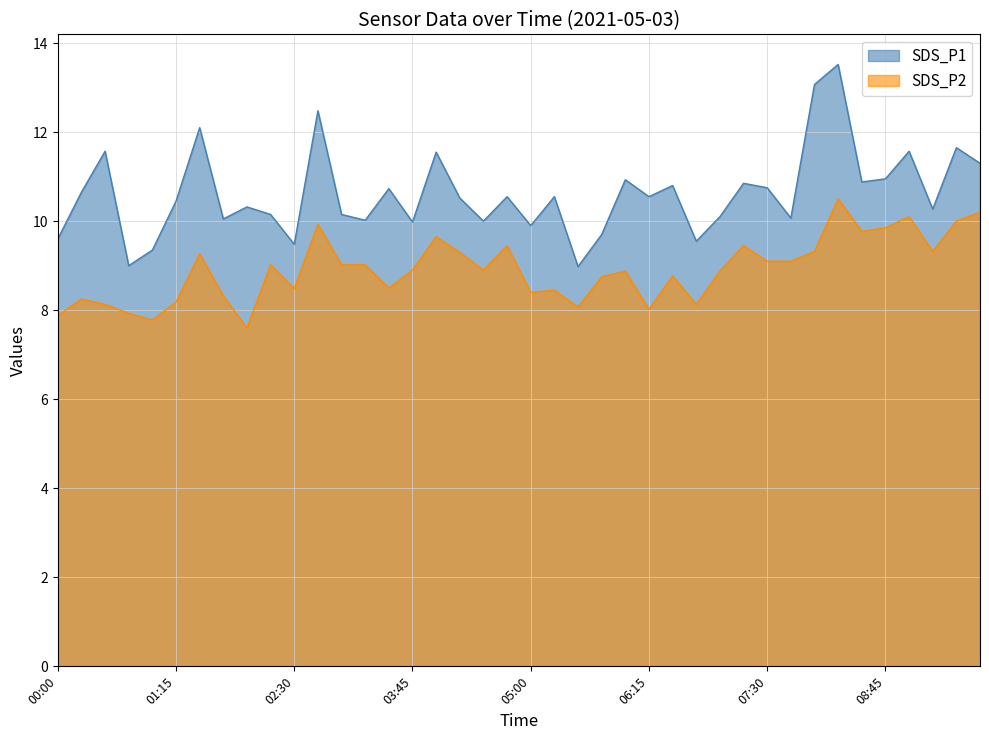

Rank the series by their average value, from highest to lowest.

SDS_P1, SDS_P2